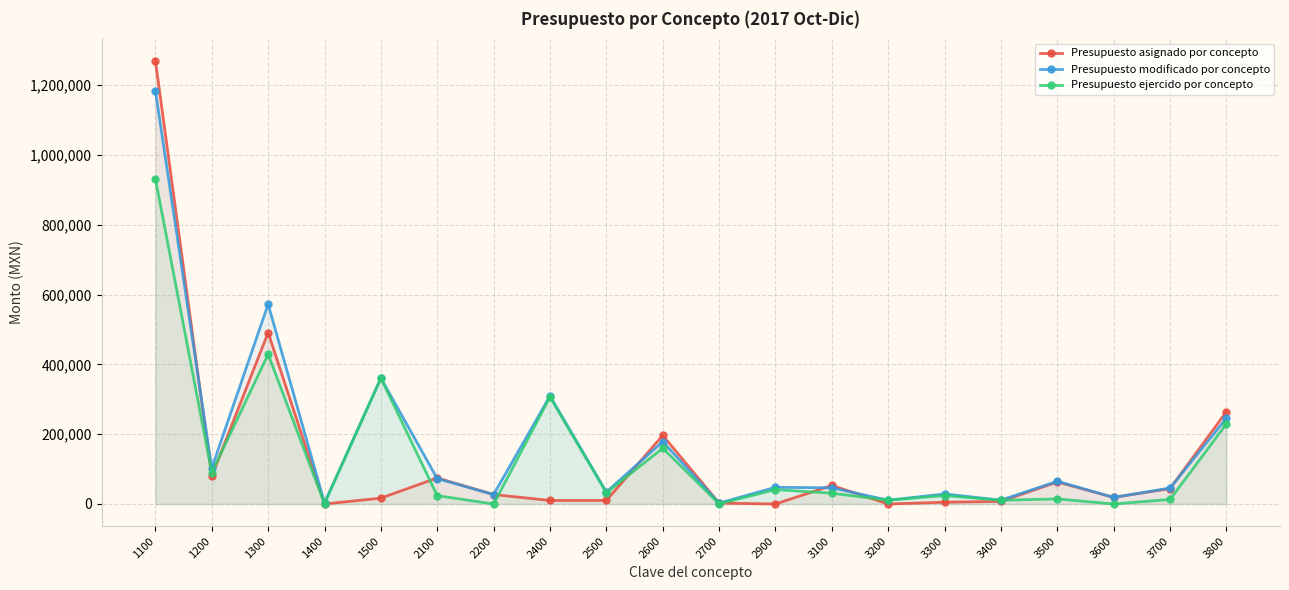

What are all the series names shown in the legend?

Presupuesto asignado por concepto, Presupuesto modificado por concepto, Presupuesto ejercido por concepto